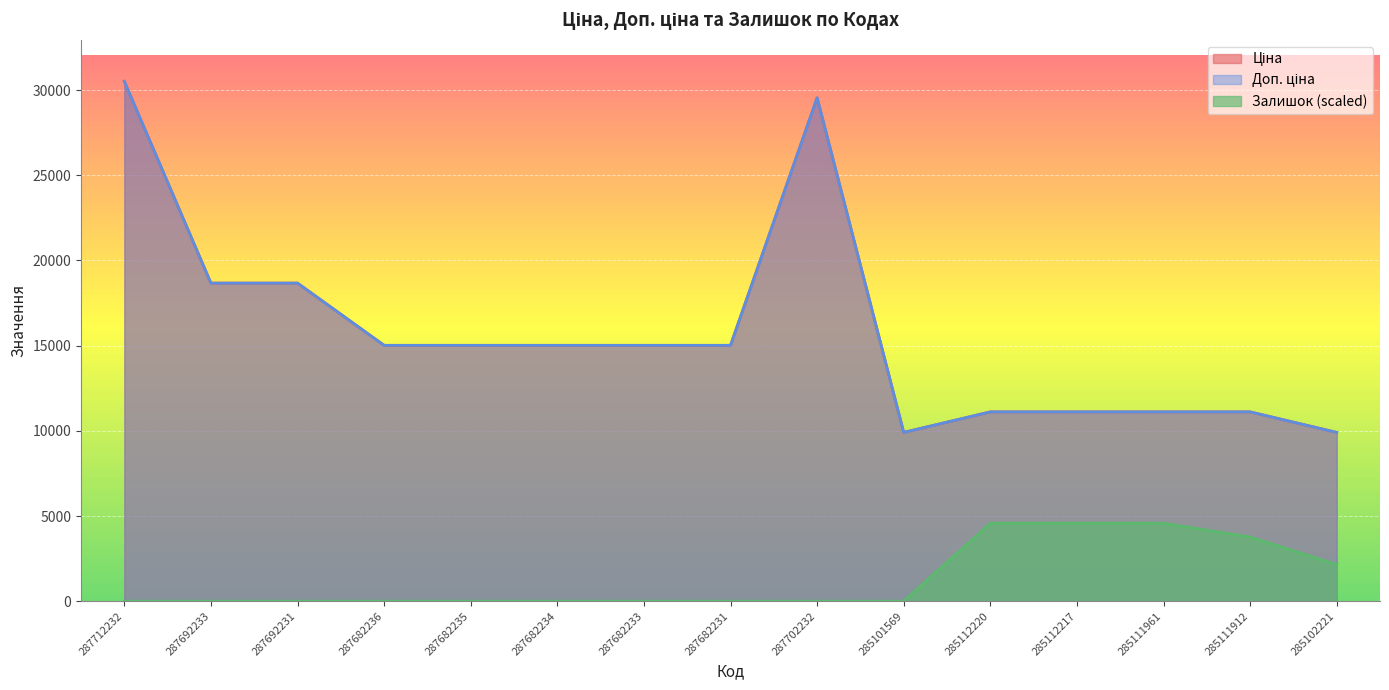

What position from the right is 287712232?

15